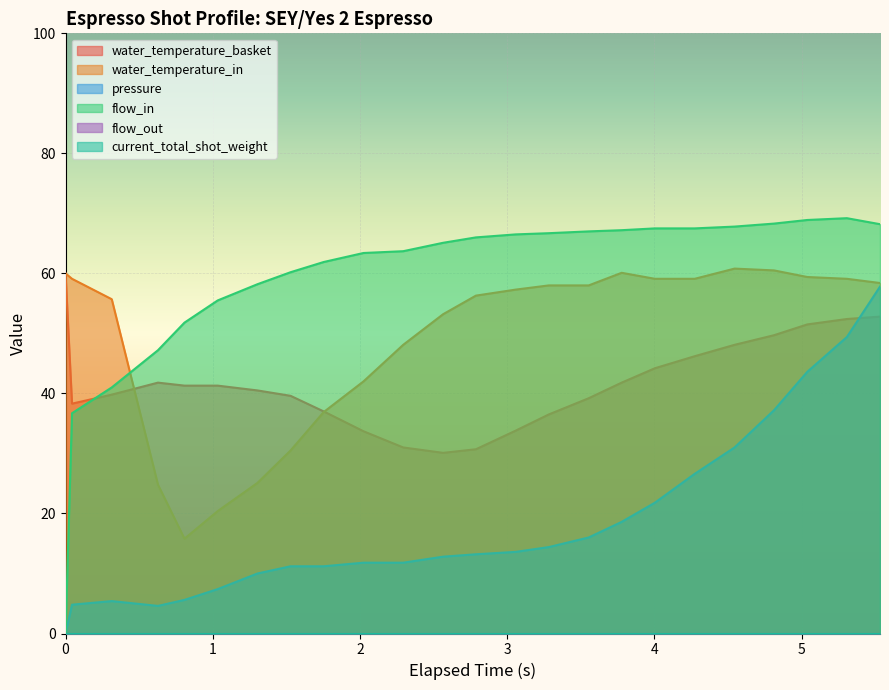

Between 3.058 and 1.304, which is larger?

1.304